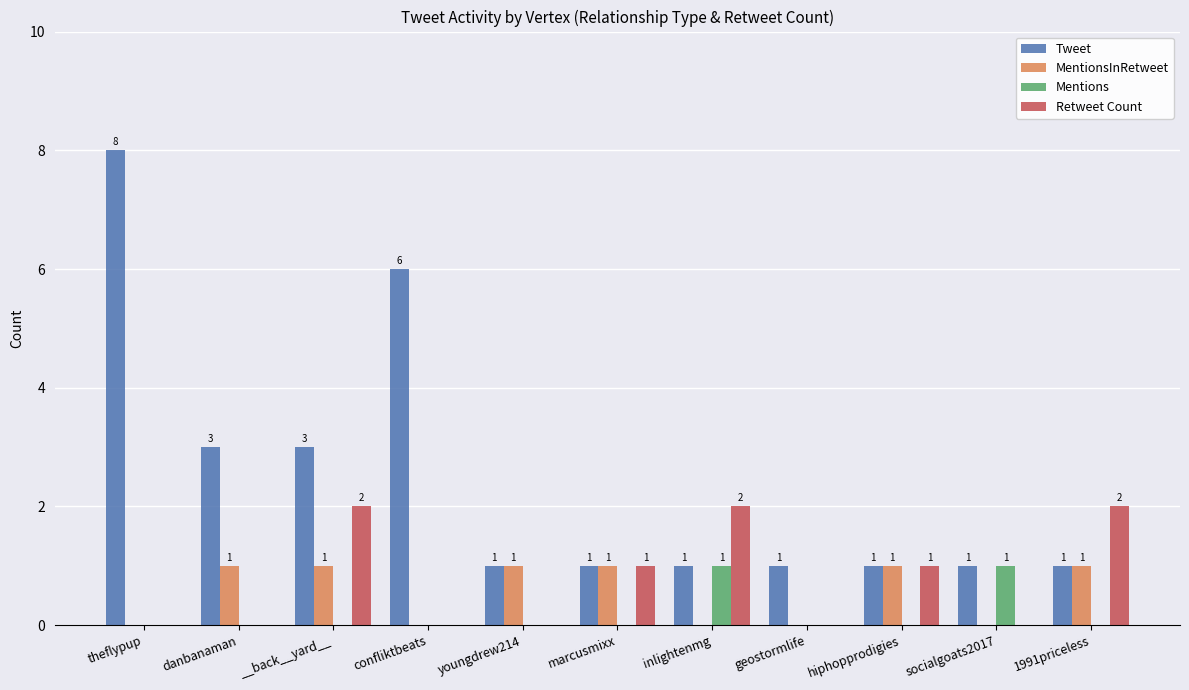

What is the sum of the Mentions values at confliktbeats and socialgoats2017?

1